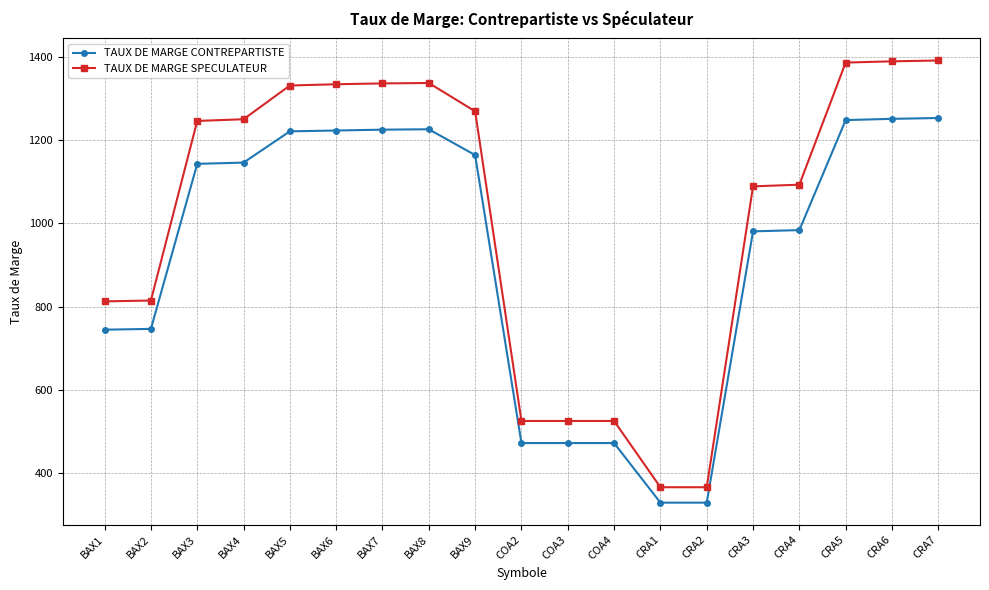

Is the value of TAUX DE MARGE SPECULATEUR at CRA3 greater than the value of TAUX DE MARGE CONTREPARTISTE at BAX3?

No